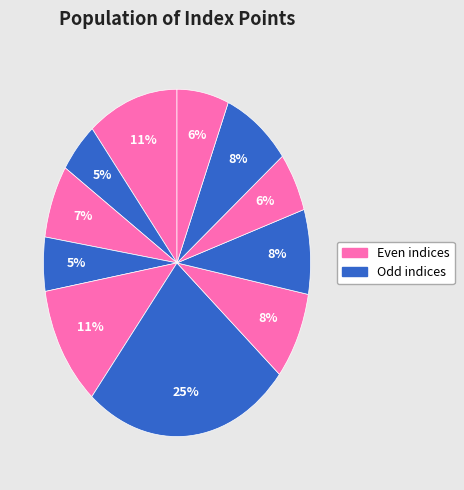

Count the number of slices in the pie.

11